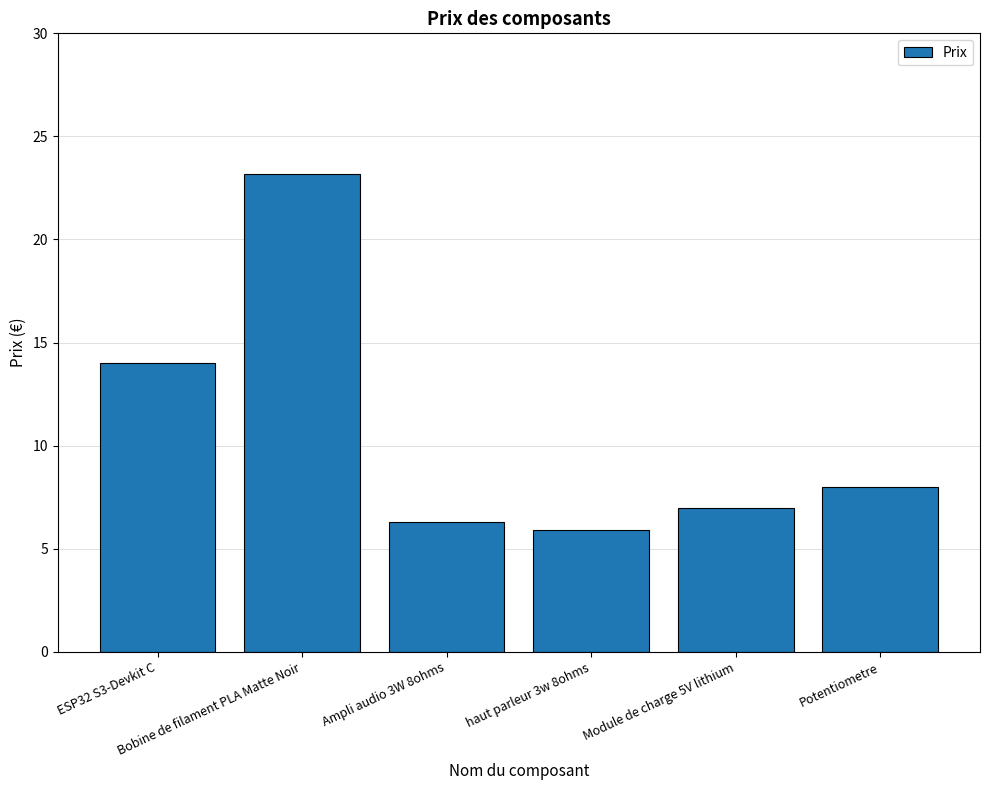

What is the difference between the values at Potentiometre and haut parleur 3w 8ohms?

2.1